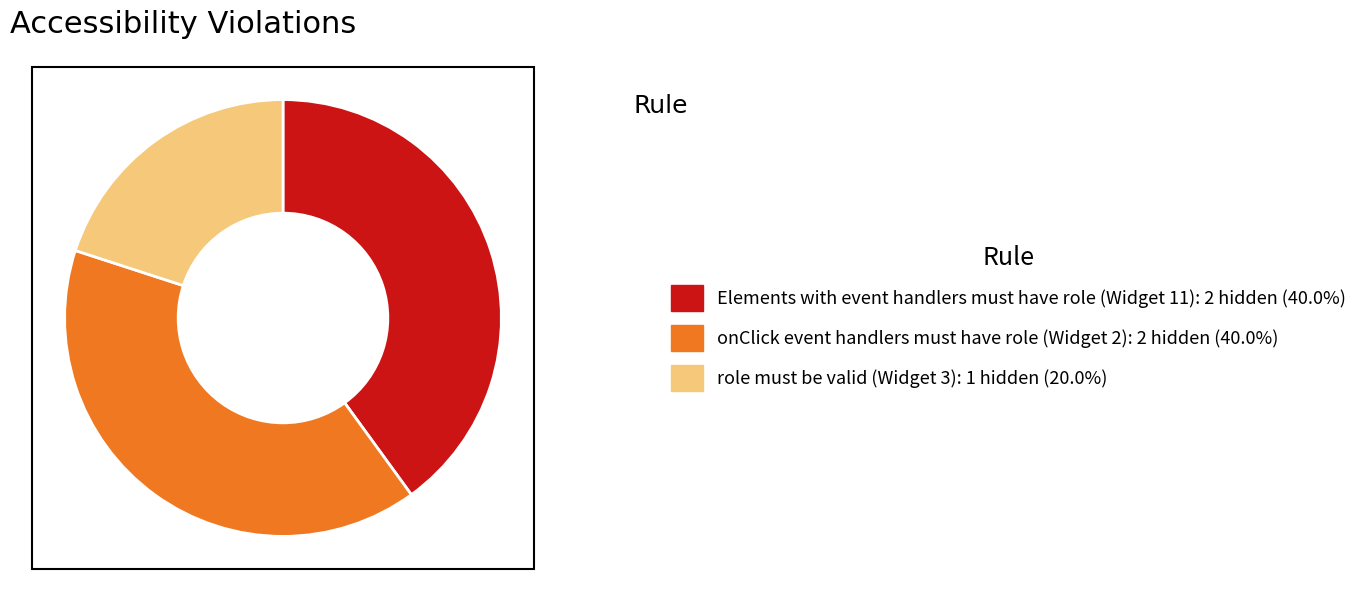

Does any single category account for the majority?

No